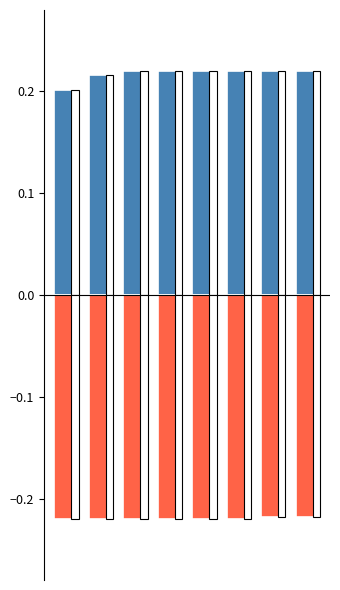

Reading left to right, list all the values displayed in this chart.

Sep. 30, 2023: 0.2	0.2	0.2	0.2	0.2	0.2	0.2	0.2
Dec. 31, 2022: -0.2	-0.2	-0.2	-0.2	-0.2	-0.2	-0.2	-0.2